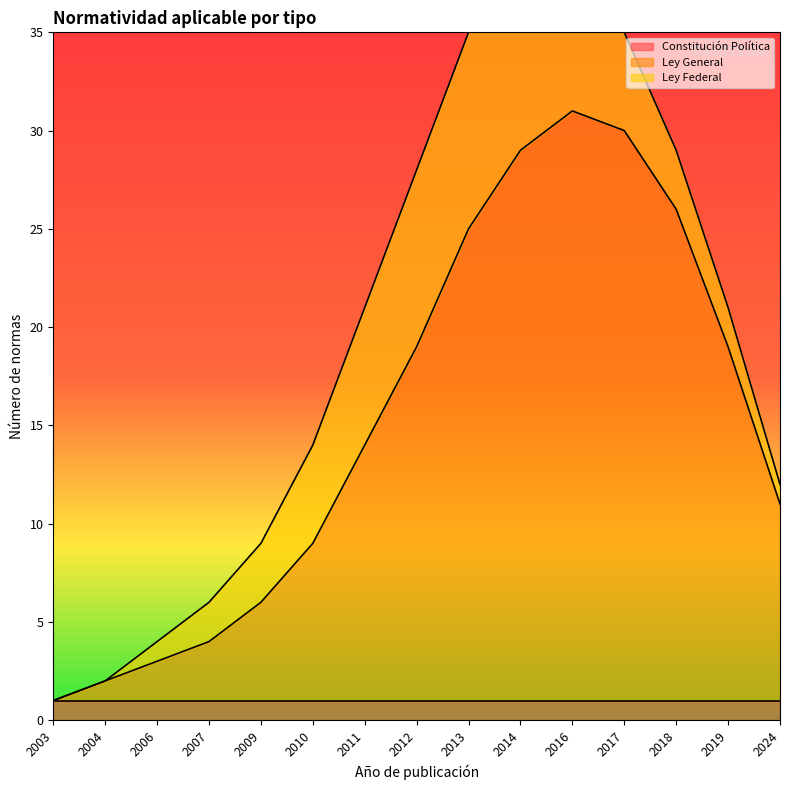

At which category does the chart reach its minimum across all series?

2003